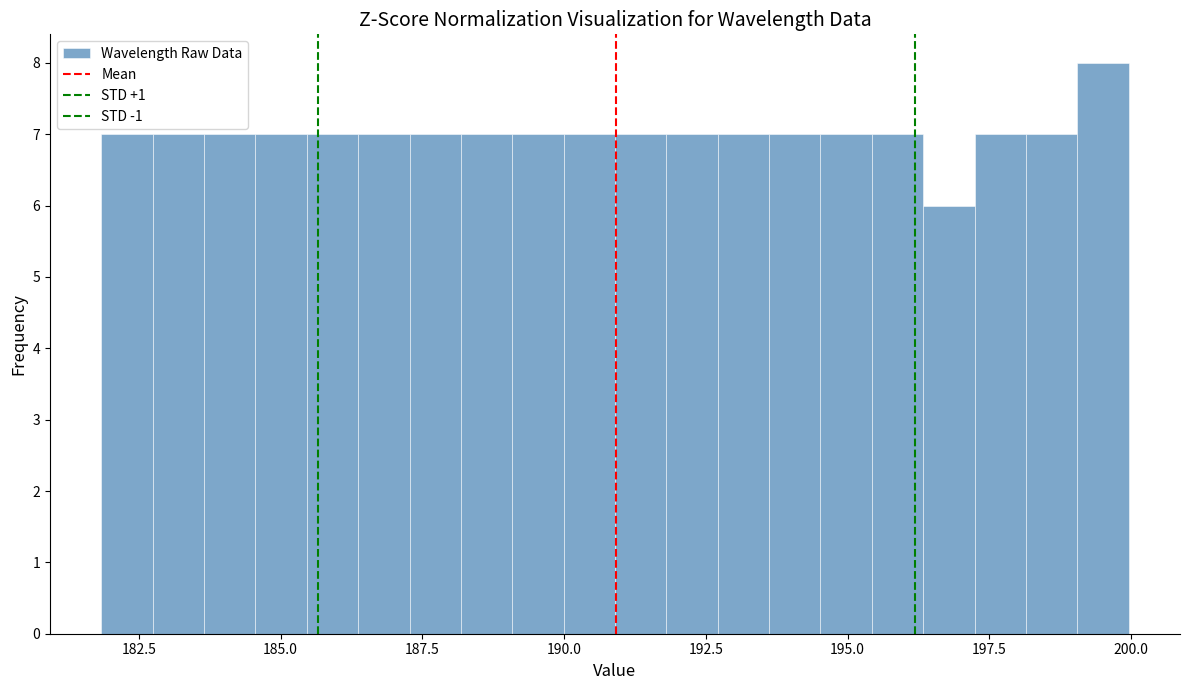

Read against the x-axis, roughly where is the centre of the tallest bar?

199.5